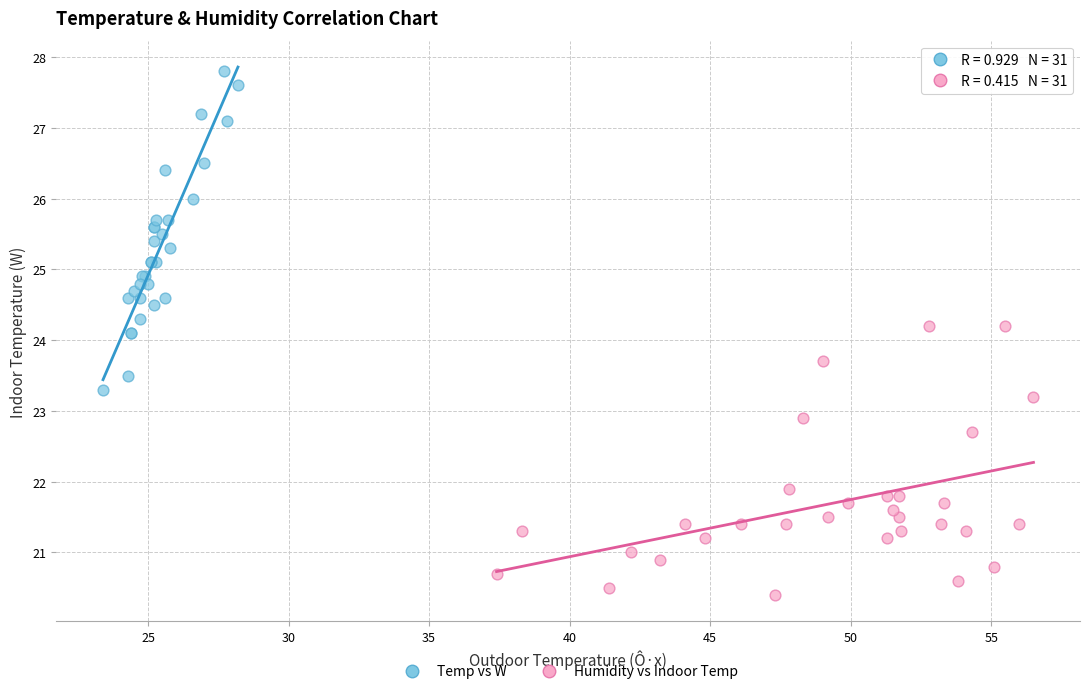

Which series contains the highest Y value?

Temp vs W